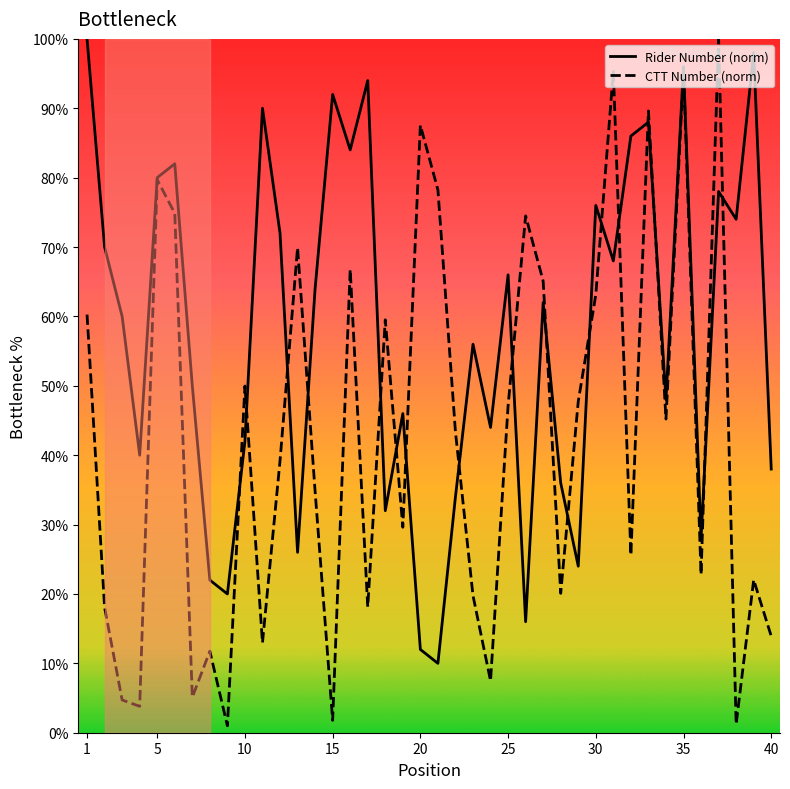

At which category is the sum across all series the highest?

35